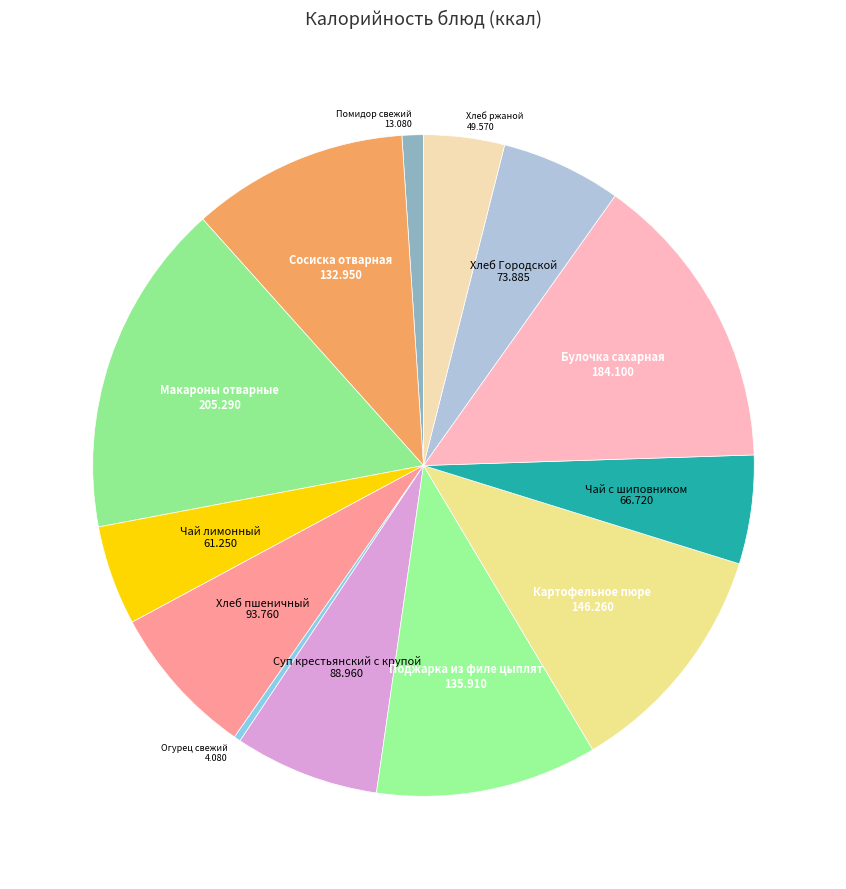

Which category has the biggest portion of the pie?

Макароны отварные